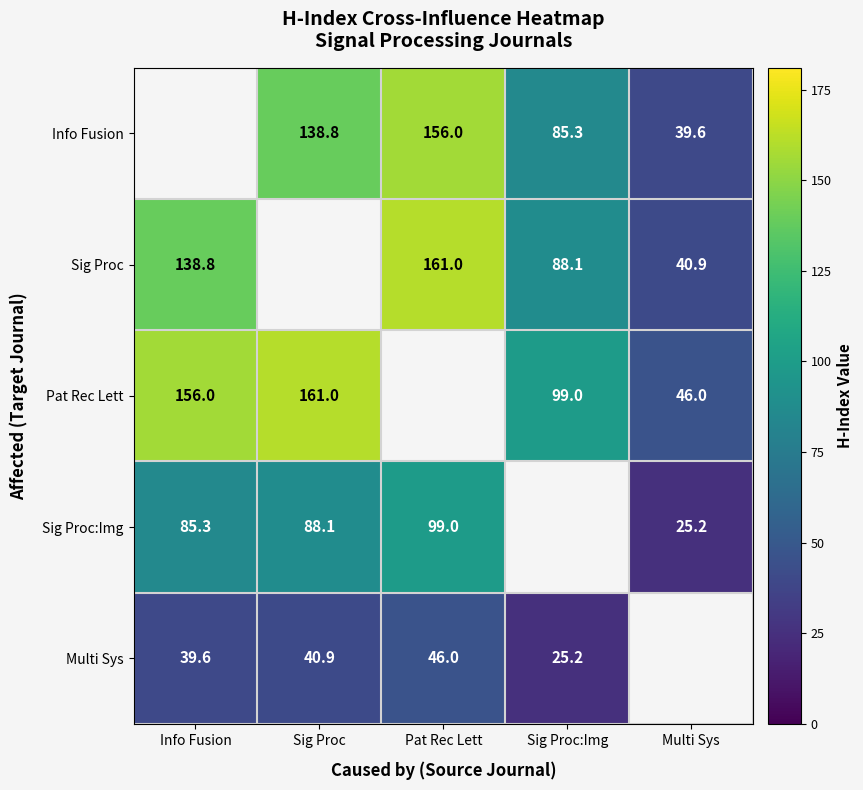

Is the value of Multi Sys at Info Fusion greater than the value of Info Fusion at Sig Proc?

No